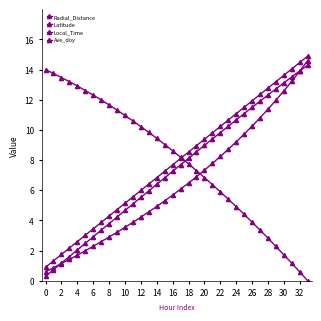

Which series has the largest total across all categories?

Radial_Distance